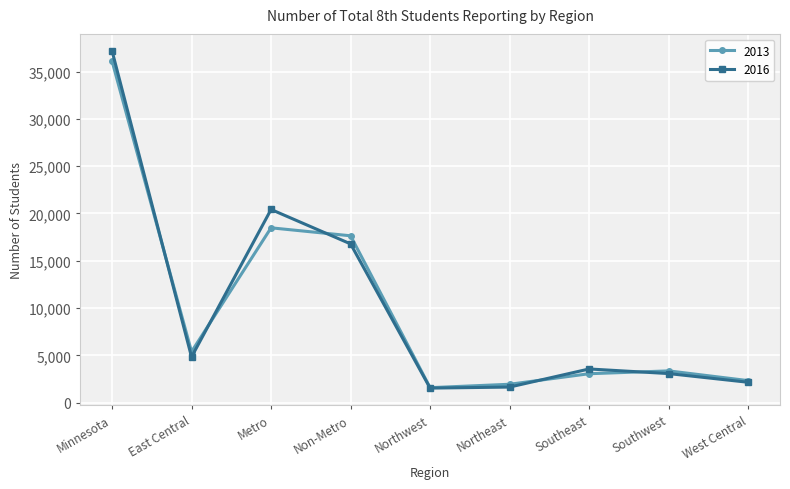

What is the minimum value shown in the chart?

1534